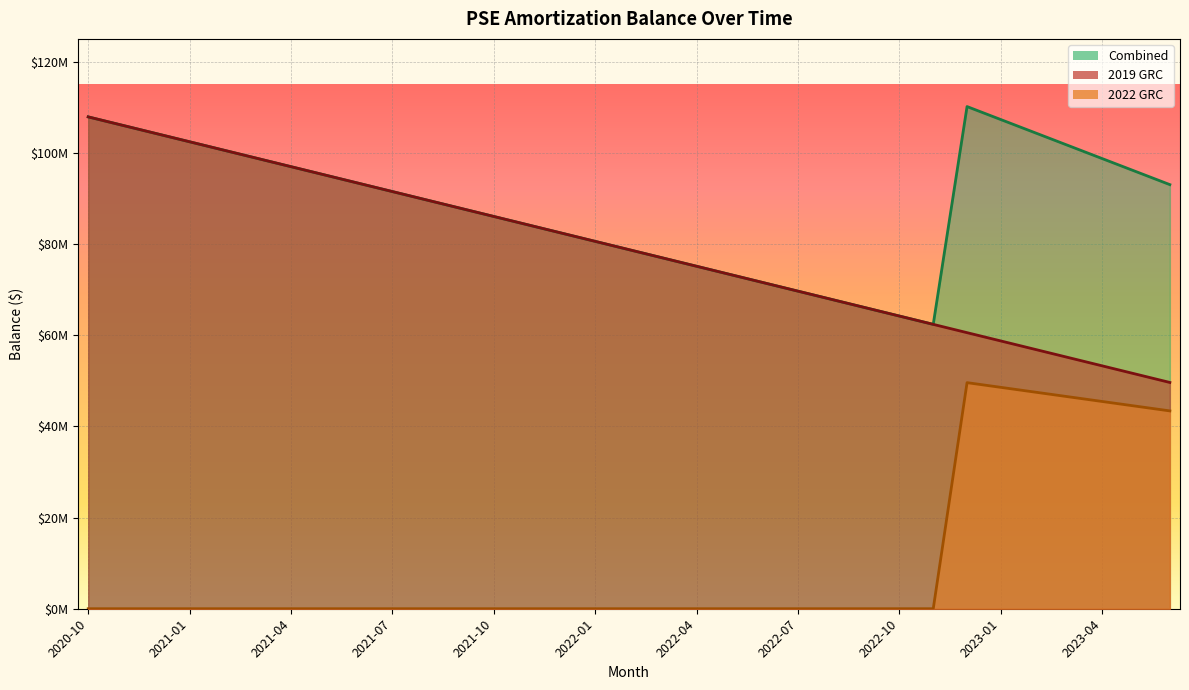

Which series has the largest total across all categories?

Combined